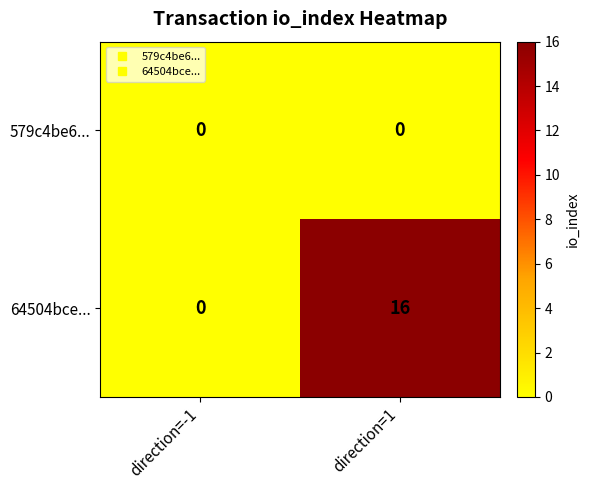

What is the greatest value displayed?

16